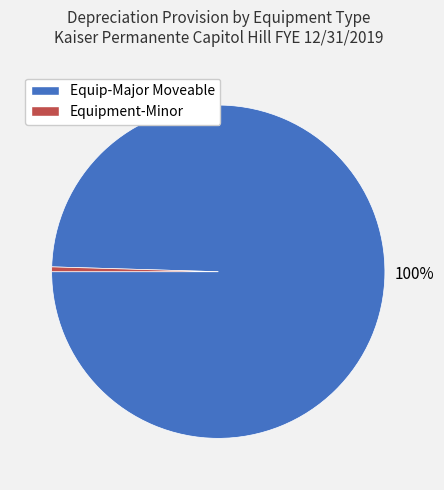

Rank the categories by value from highest to lowest.

Equip-Major Moveable, Equipment-Minor